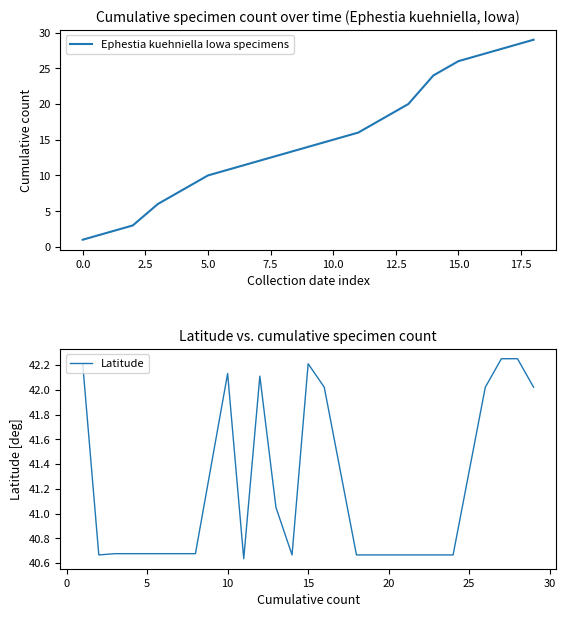

Is it true that Ephestia kuehniella Iowa specimens equals 39 at 15.0?

False